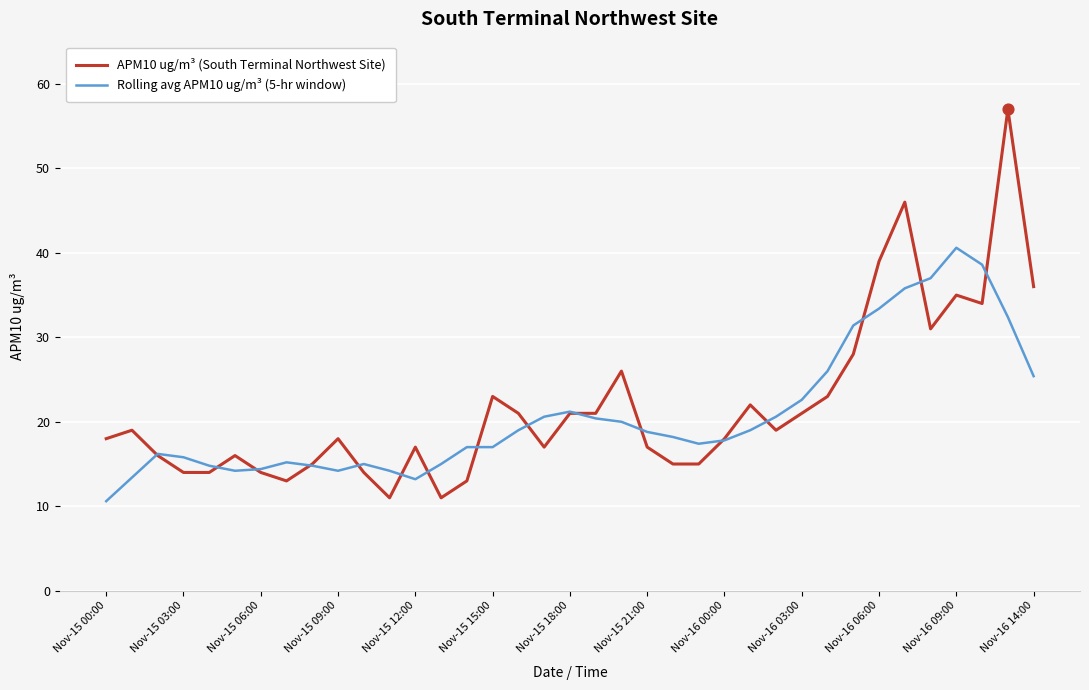

What are all the series names shown in the legend?

APM10 ug/m³ (South Terminal Northwest Site), Rolling avg APM10 ug/m³ (5-hr window)